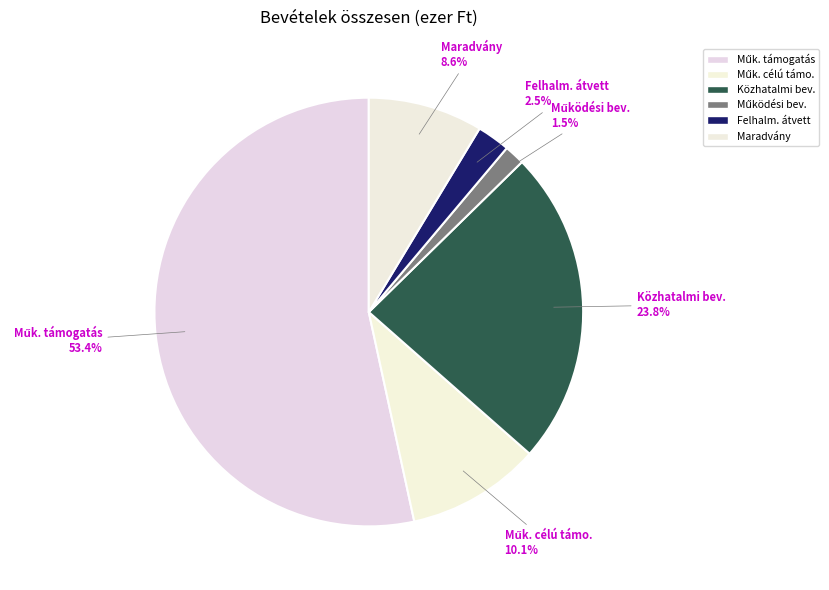

Is Maradvány the majority of the pie?

No